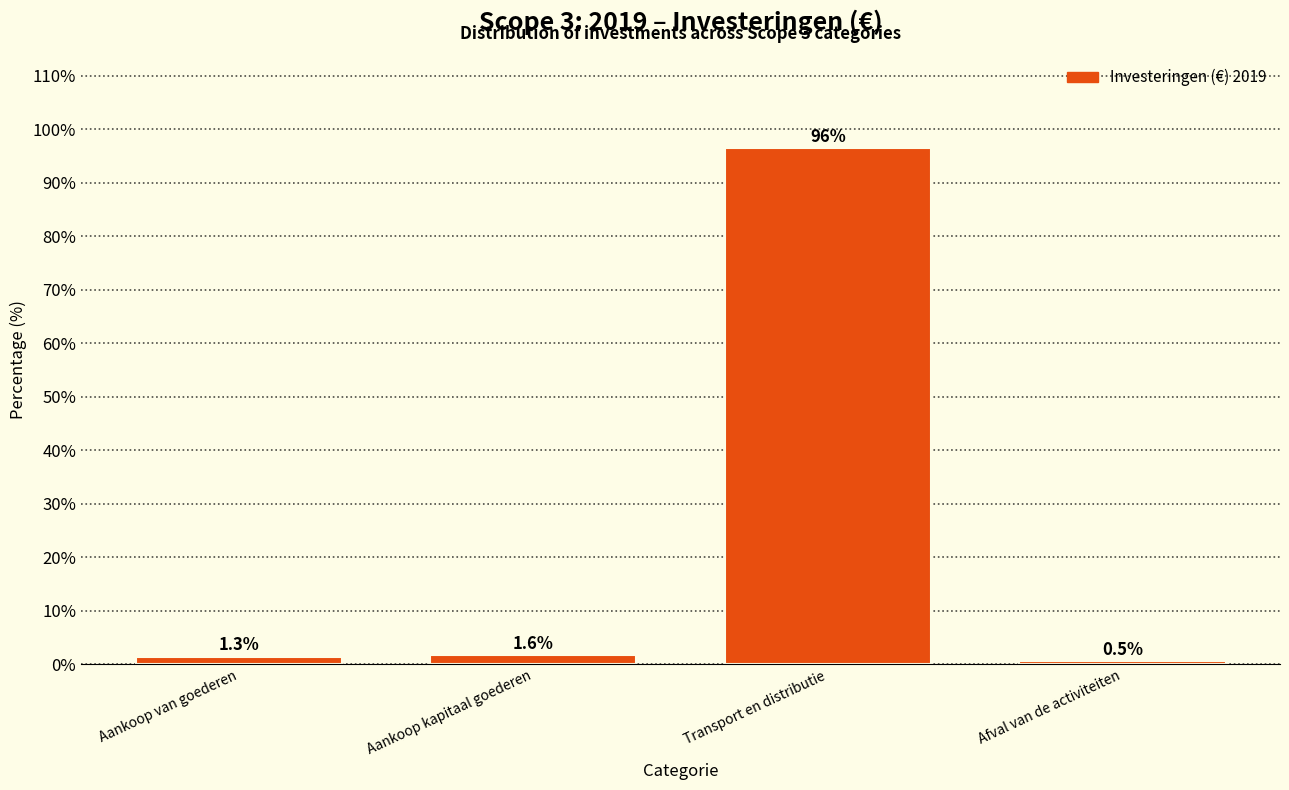

Reading left to right, extract all data points from this chart.

Aankoop van goederen=1.3	Aankoop kapitaal goederen=1.6	Transport en distributie=96.5	Afval van de activiteiten=0.5